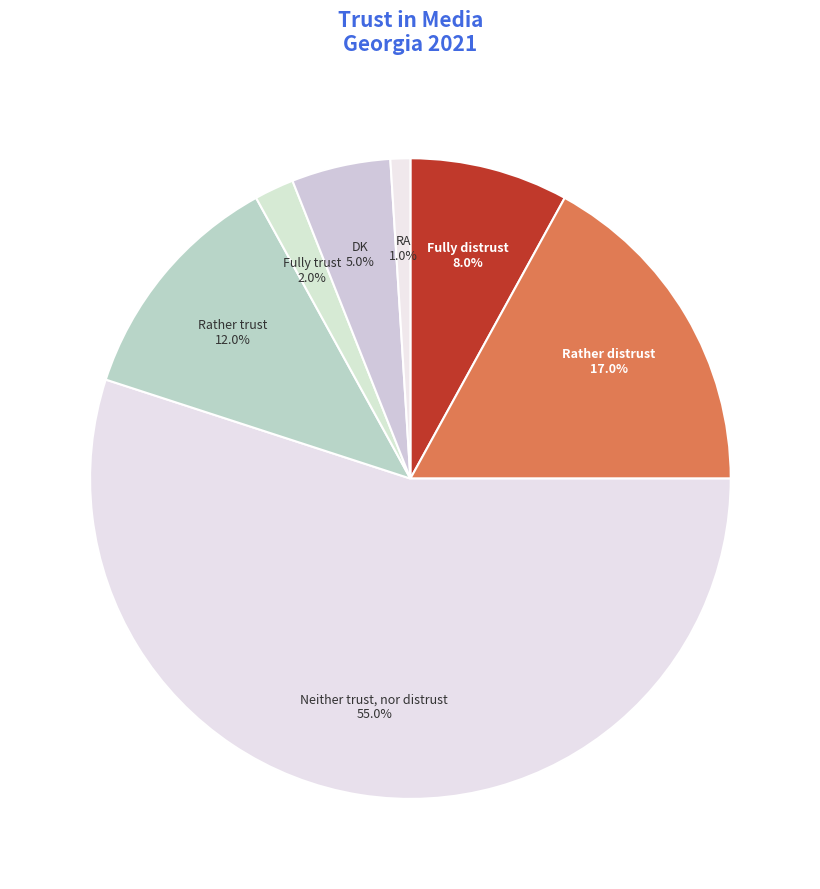

Count the number of slices in the pie.

7